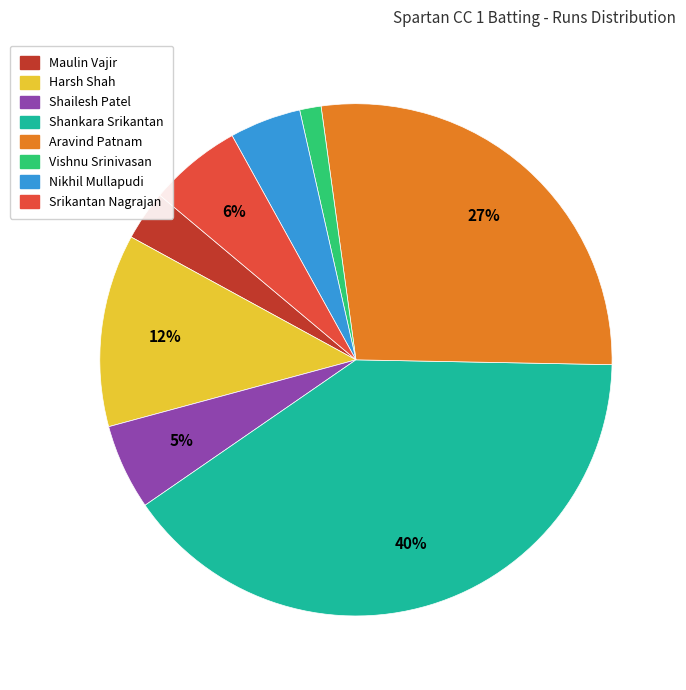

How many segments does this pie chart have?

8